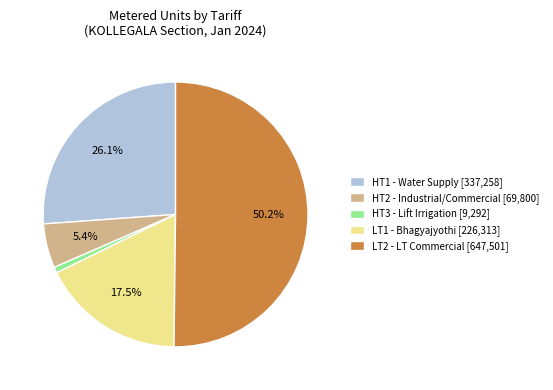

How many segments does this pie chart have?

5